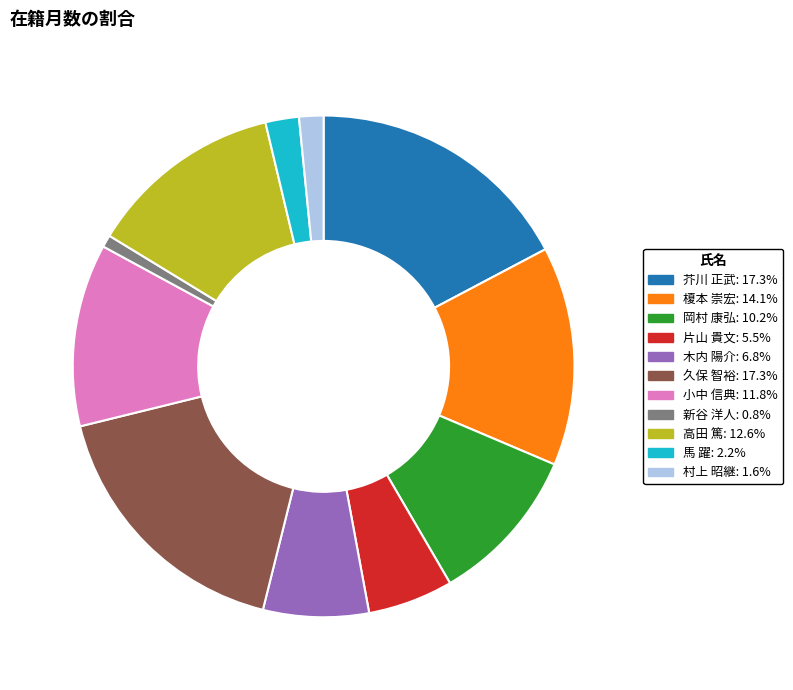

Does 新谷 洋人 account for over 50% of the chart?

No